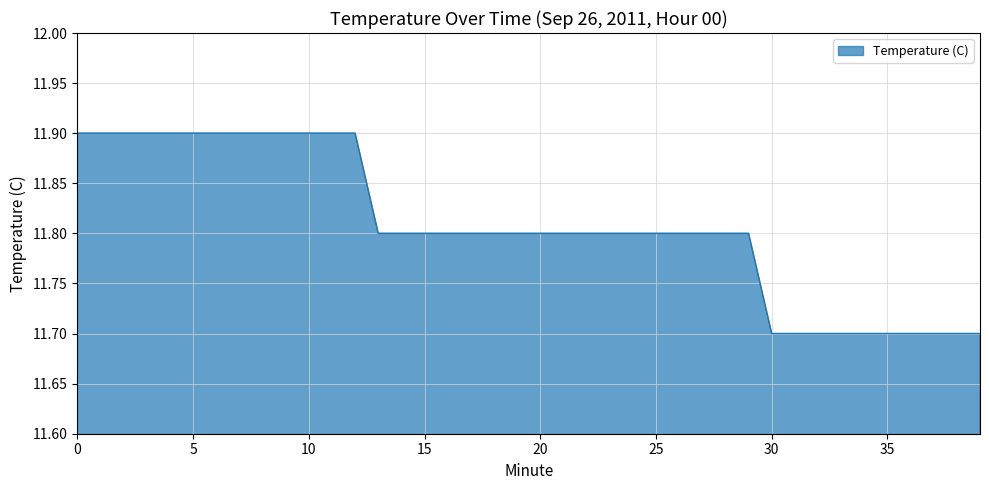

What is the smallest value displayed?

11.7